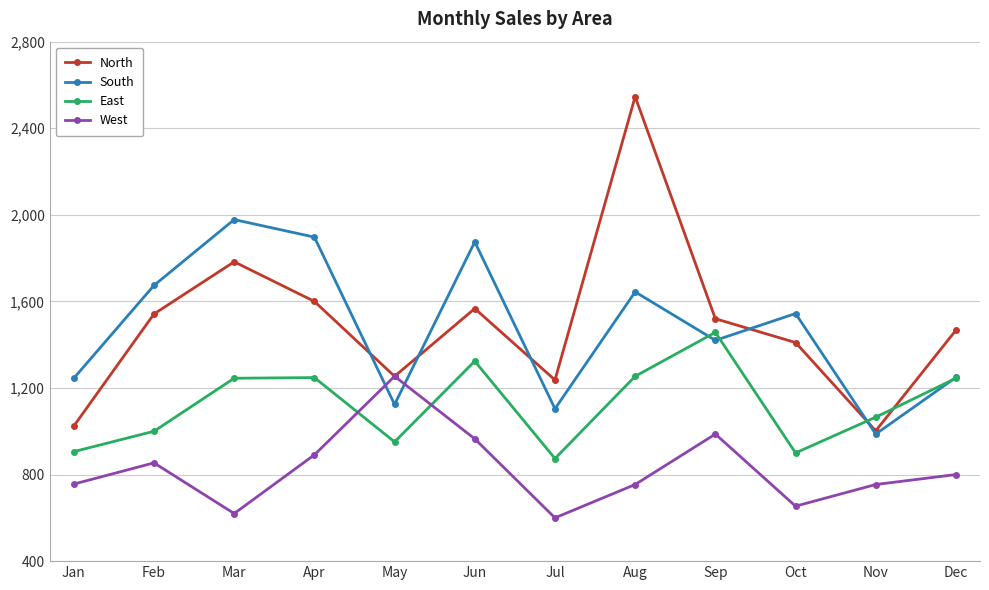

What is the difference between the maximum and second lowest values in the East series?

557